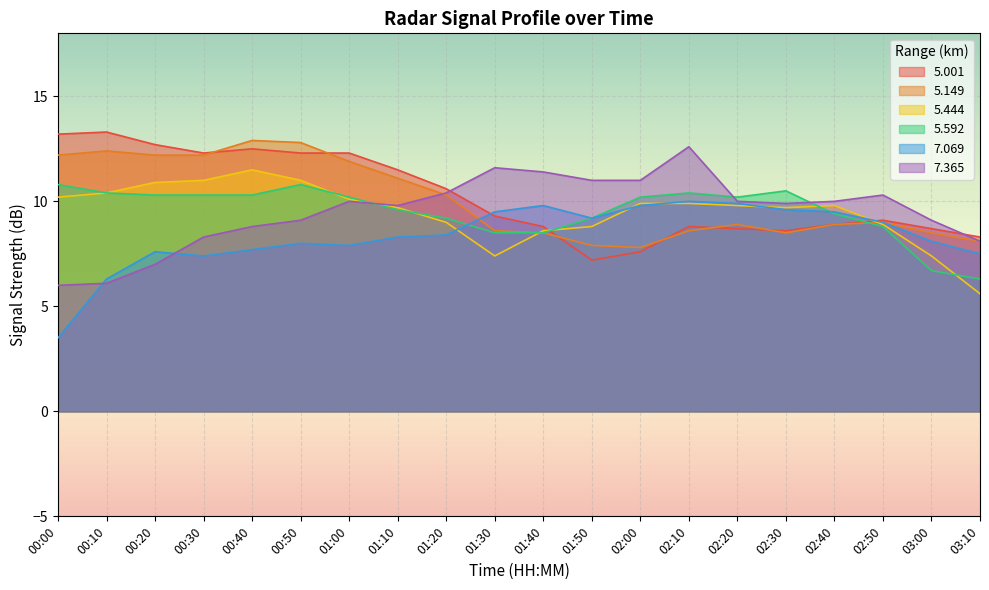

What is the greatest value displayed?

13.3